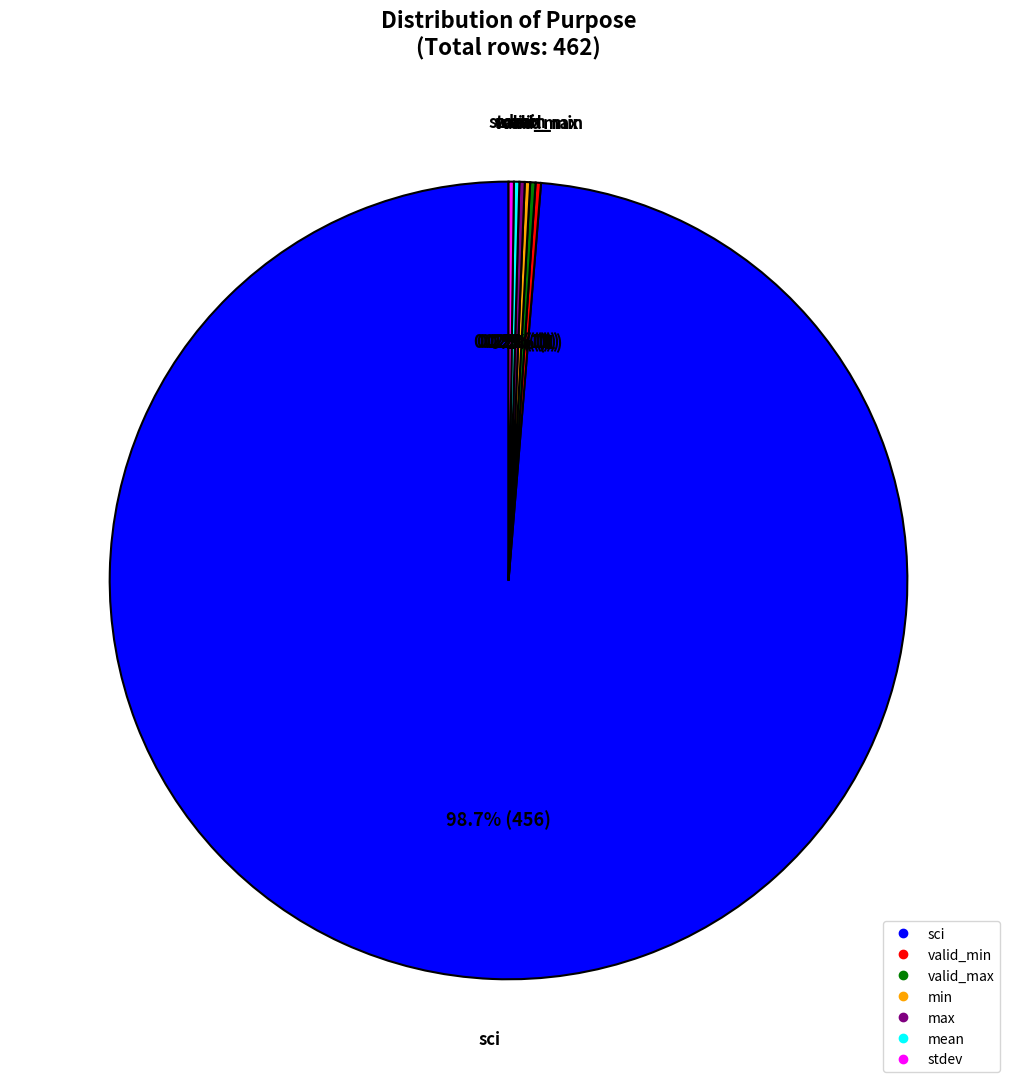

Which category has the biggest portion of the pie?

sci